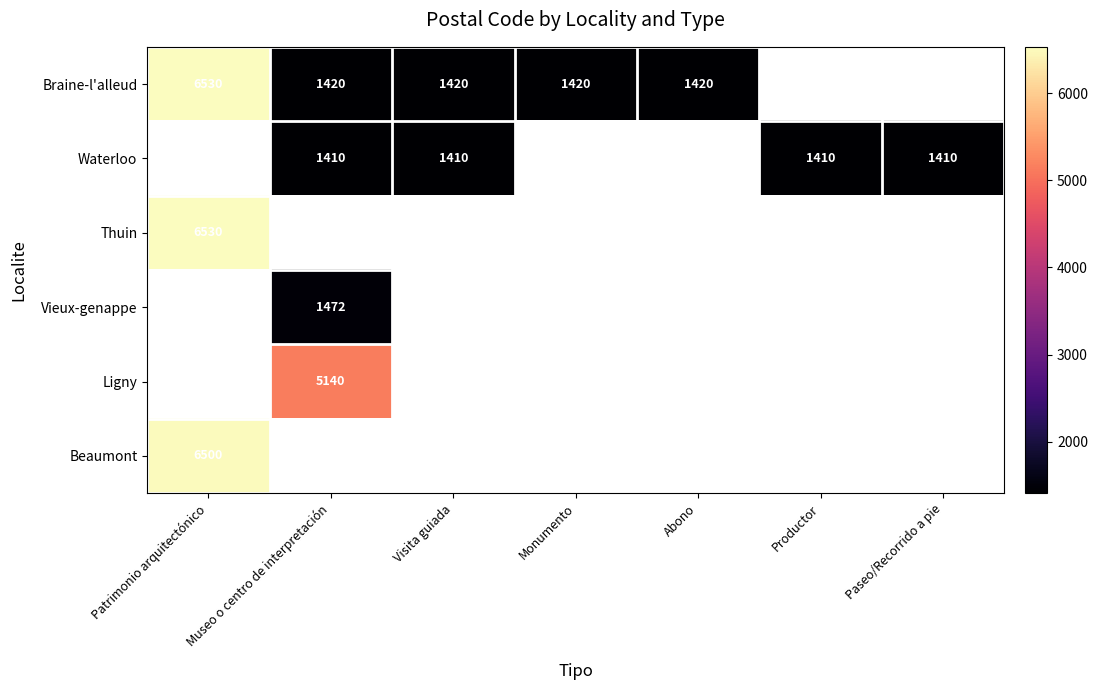

At how many categories does at least one series exceed 2018?

2